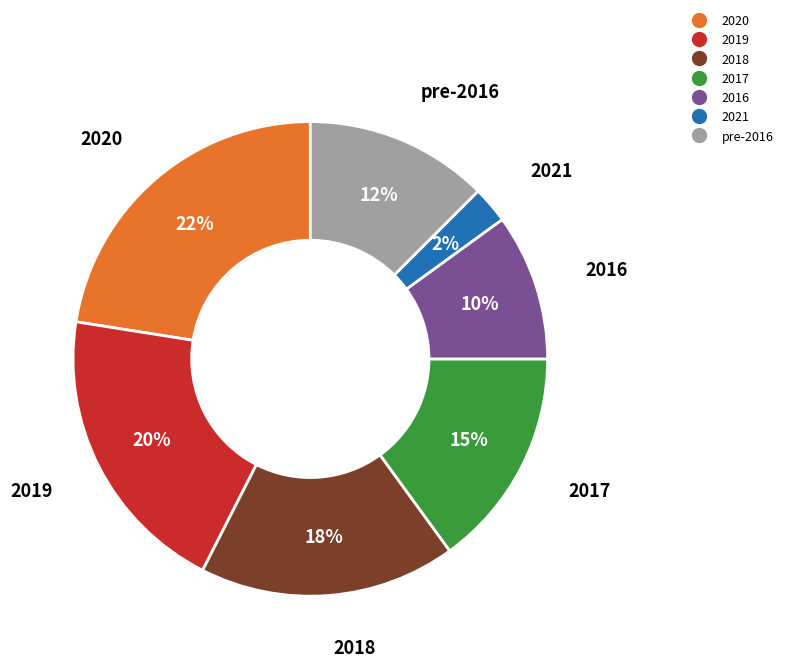

Is there any slice that represents more than half of the pie?

No